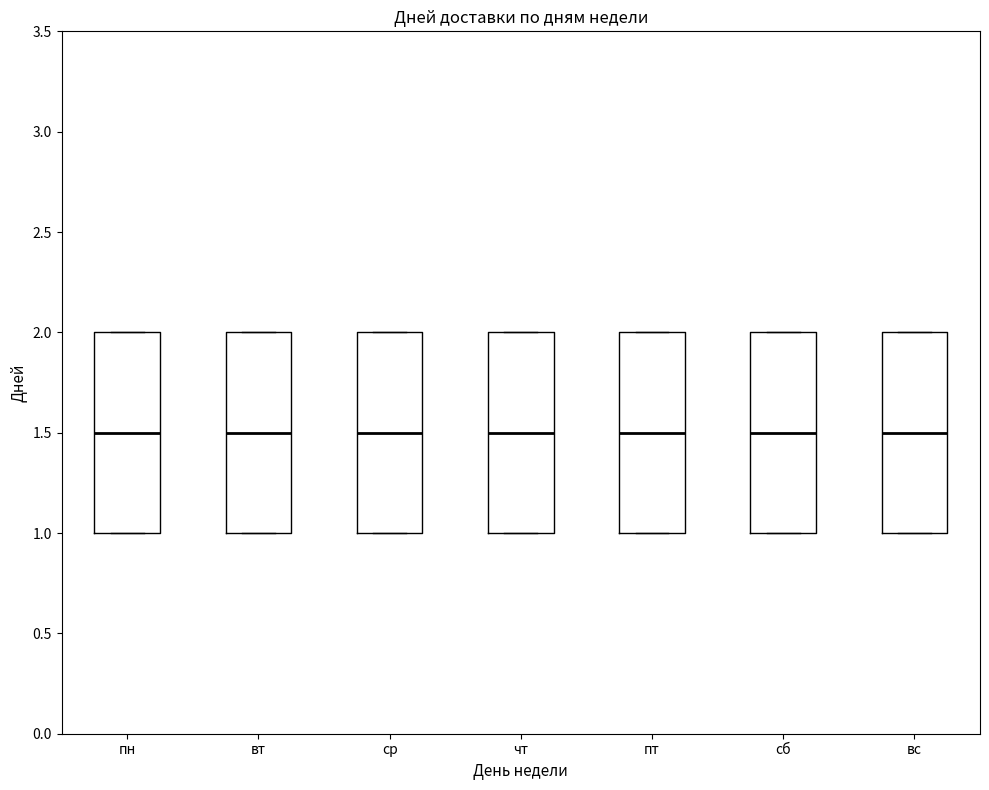

Reading left to right, read every box against the y-axis: the position of its median line, the range the box covers, and the ends of its whiskers. The values are not printed on the chart, so give them approximately, as read against the axis.

пн: median 1.5, box 1.0 to 2.0, whiskers 1.0 to 2.0
вт: median 1.5, box 1.0 to 2.0, whiskers 1.0 to 2.0
ср: median 1.5, box 1.0 to 2.0, whiskers 1.0 to 2.0
чт: median 1.5, box 1.0 to 2.0, whiskers 1.0 to 2.0
пт: median 1.5, box 1.0 to 2.0, whiskers 1.0 to 2.0
сб: median 1.5, box 1.0 to 2.0, whiskers 1.0 to 2.0
вс: median 1.5, box 1.0 to 2.0, whiskers 1.0 to 2.0